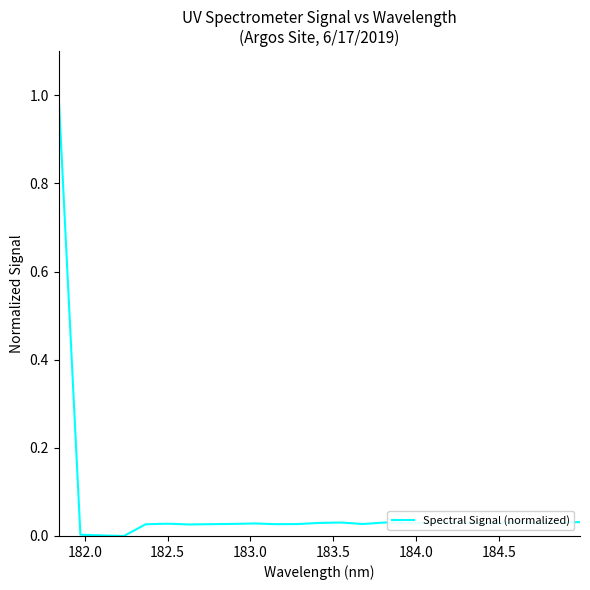

What is the maximum value shown in the chart?

1.0